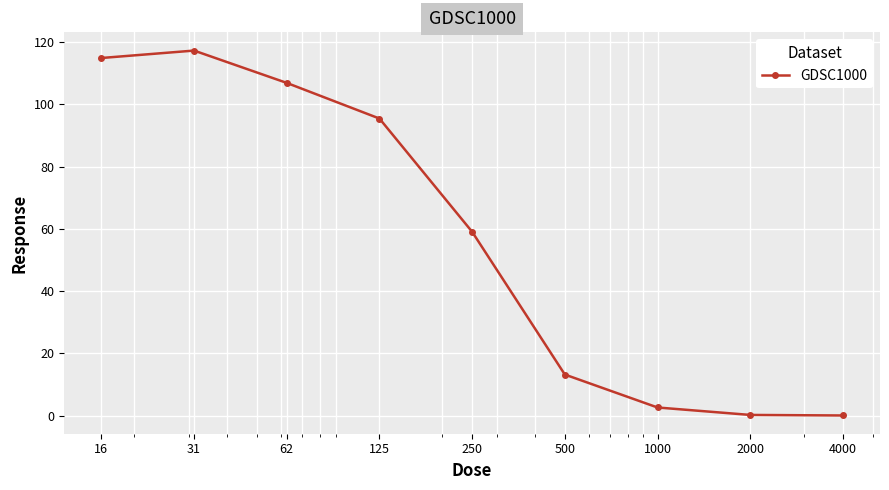

What is the sum of all values?

509.8